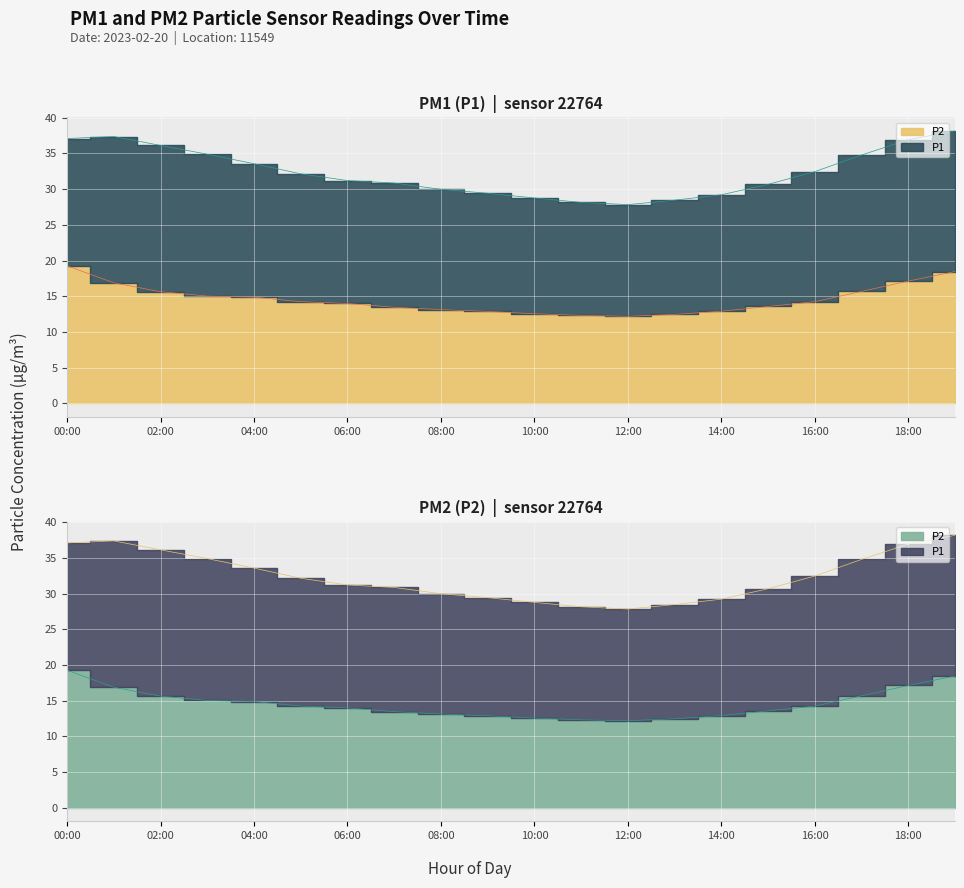

Reading left to right, list all the values displayed in this chart.

P1: 37.1	37.4	36.1	34.9	33.6	32.1	31.2	30.9	30.0	29.4	28.8	28.1	27.8	28.4	29.2	30.7	32.5	34.8	36.9	38.1
P2: 19.3	16.9	15.6	15.0	14.9	14.2	14.0	13.4	13.1	12.9	12.5	12.3	12.2	12.4	12.9	13.6	14.2	15.7	17.1	18.4